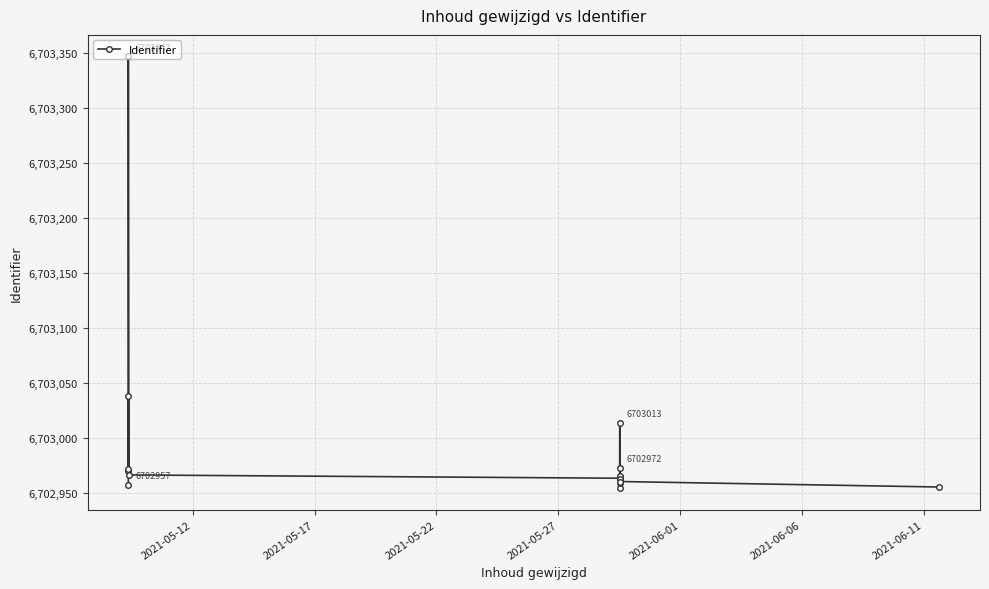

What is the ratio of the value at 2021-05-22 to the value at 2021-05-27?

1.0